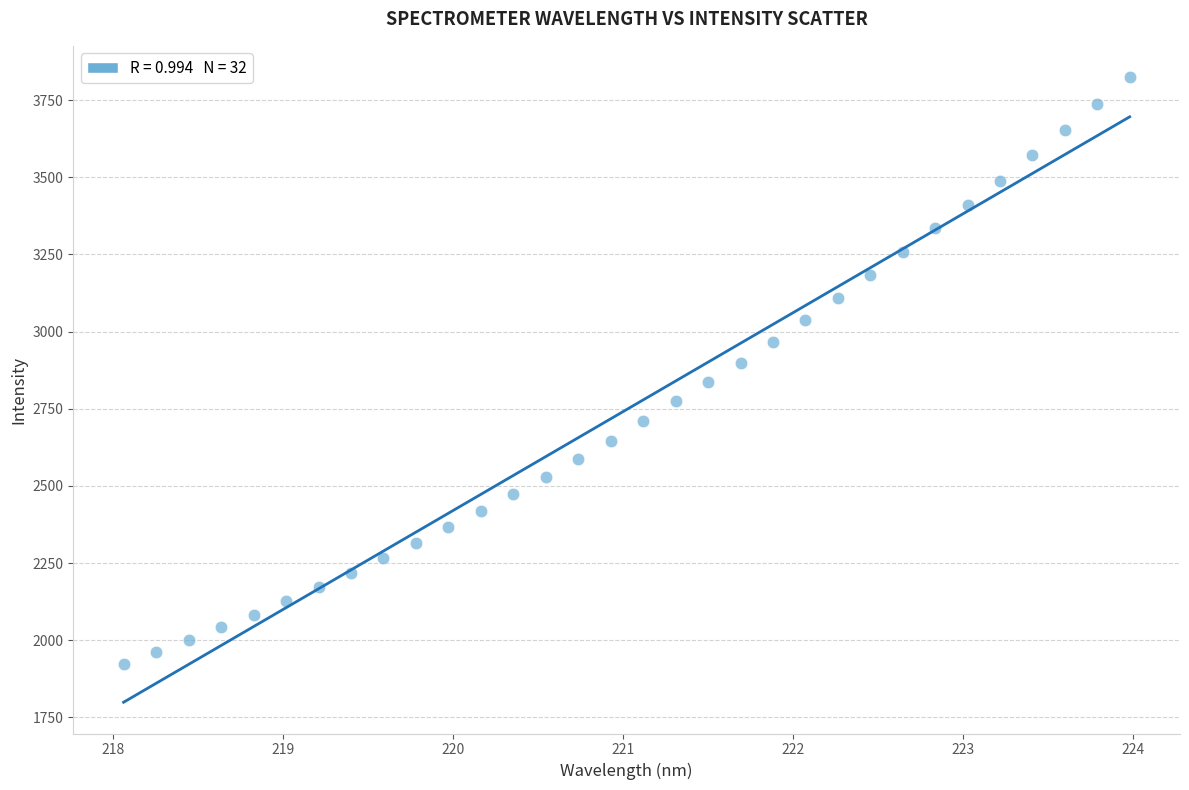

What is the range of Y values (max minus min)?

1901.1